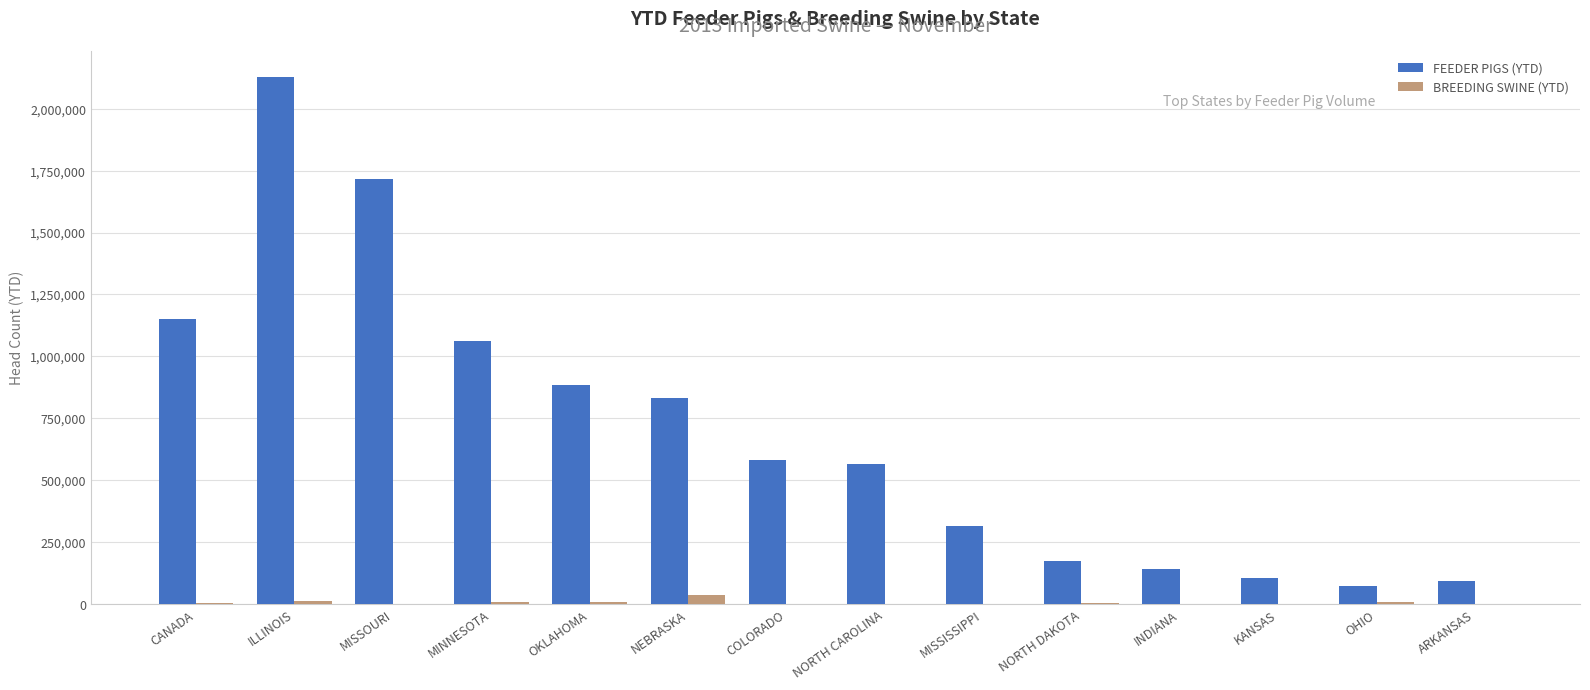

Is it true that BREEDING SWINE (YTD) equals 3579 at CANADA?

True